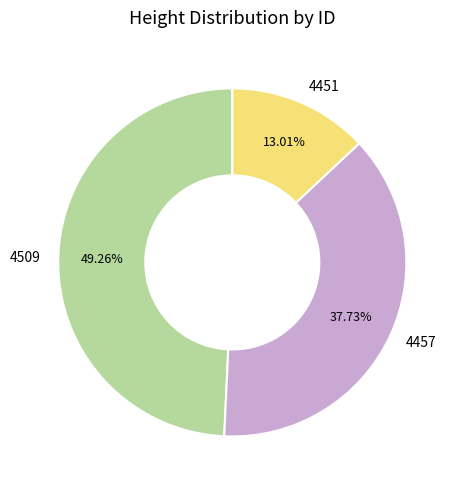

How many segments does this pie chart have?

3